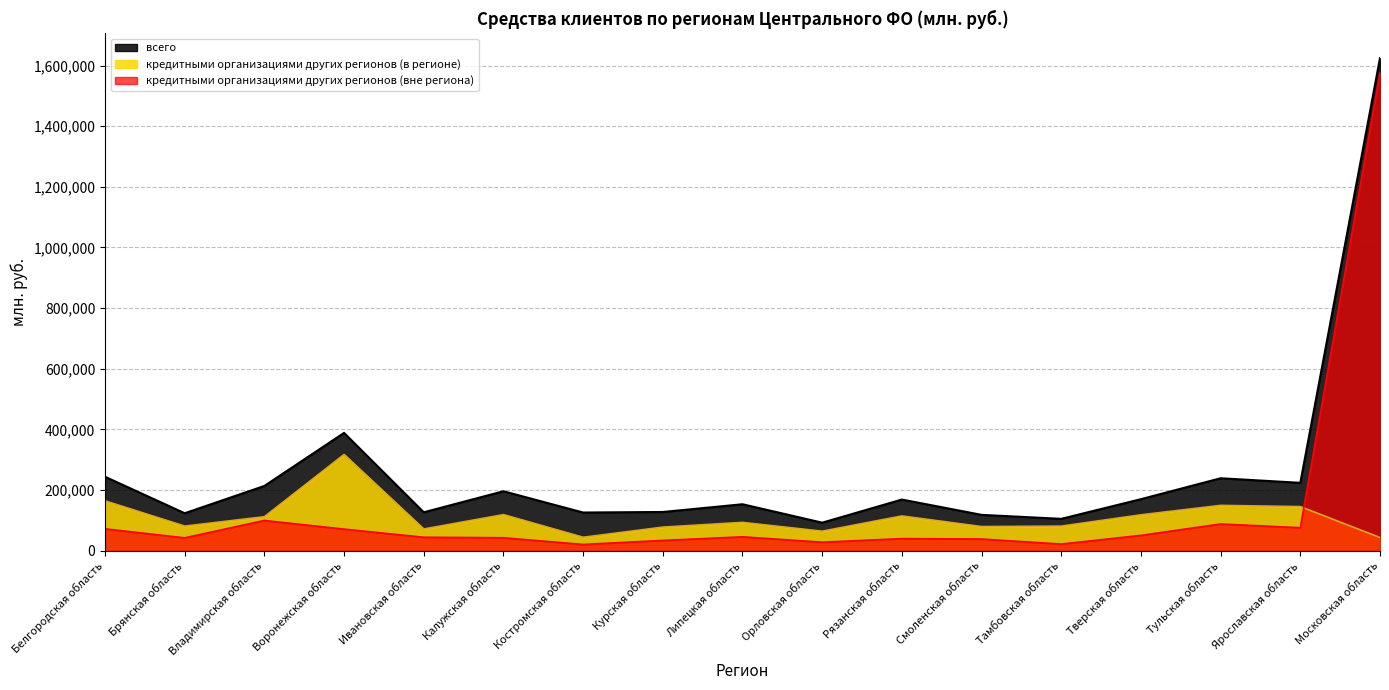

True or false: кредитными организациями других регионов (вне региона) has a value of 68209 at Тверская область.

False